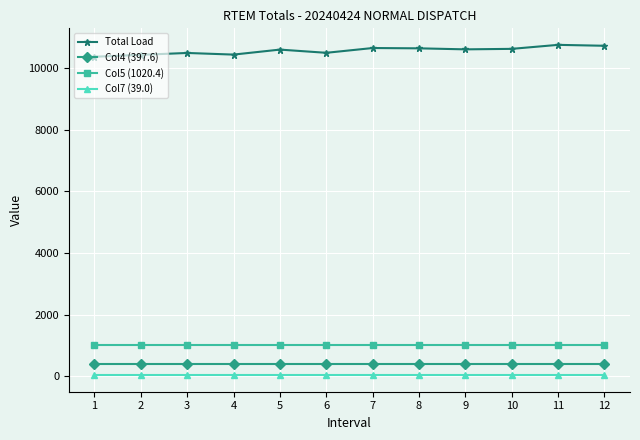

True or false: Total Load has more than 2 points higher than both neighbors.

True